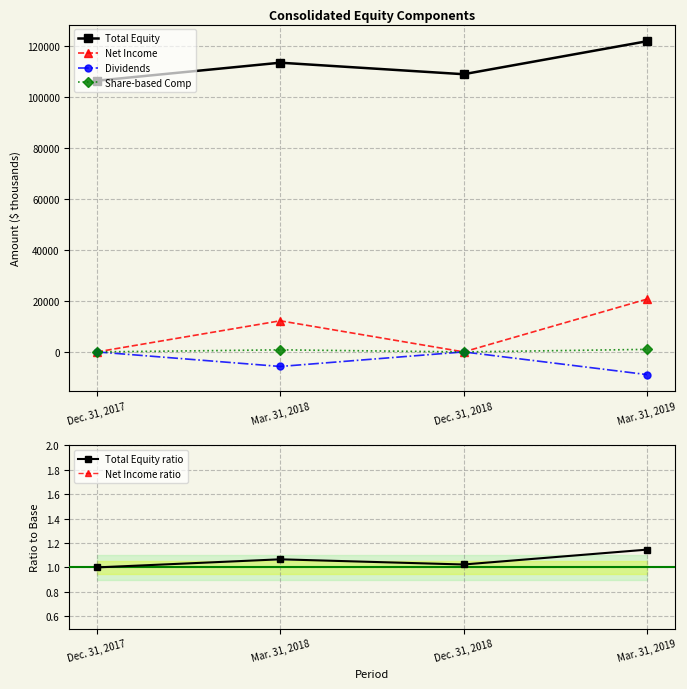

True or false: Net Income ratio and Total Equity ratio intersect in this chart.

False